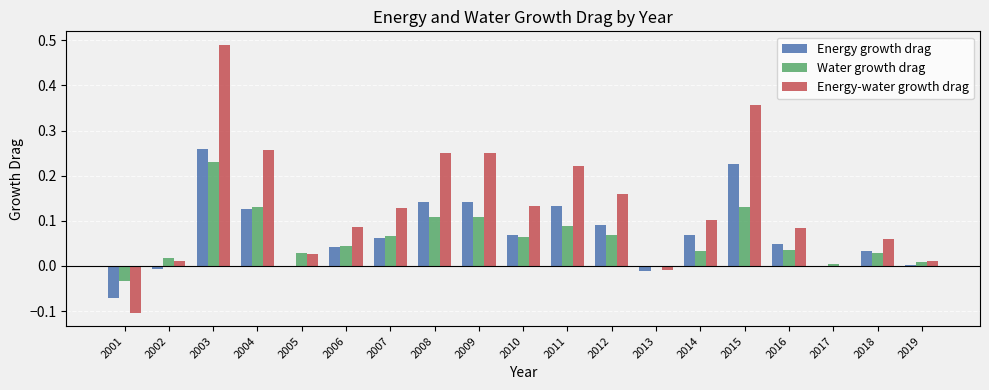

What is the sum of all Energy-water growth drag values?

2.5